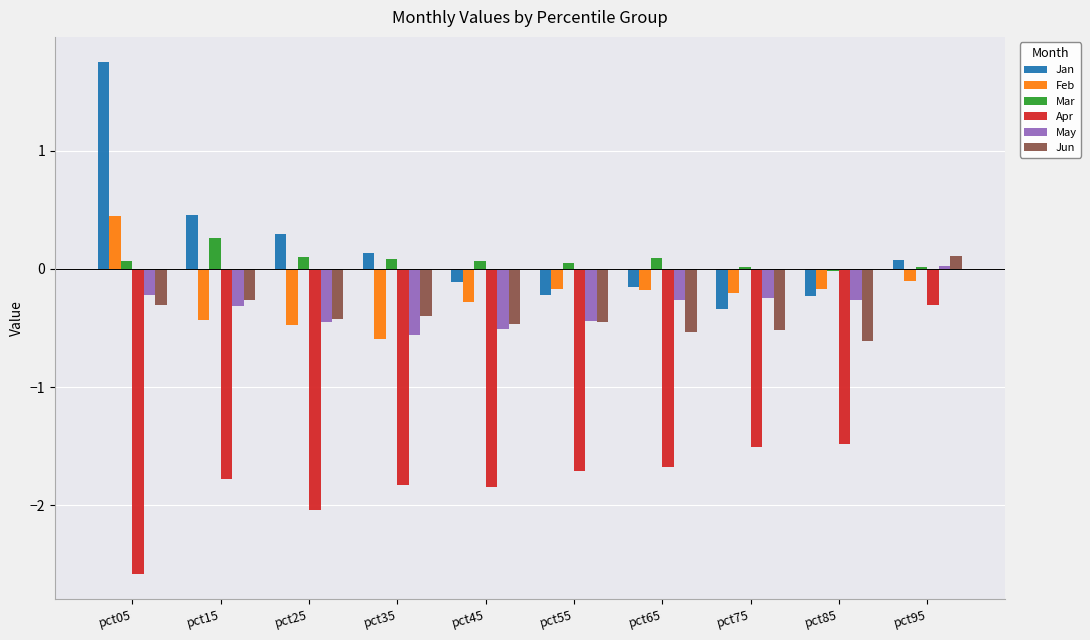

At which label is Feb closest to 0?

pct95